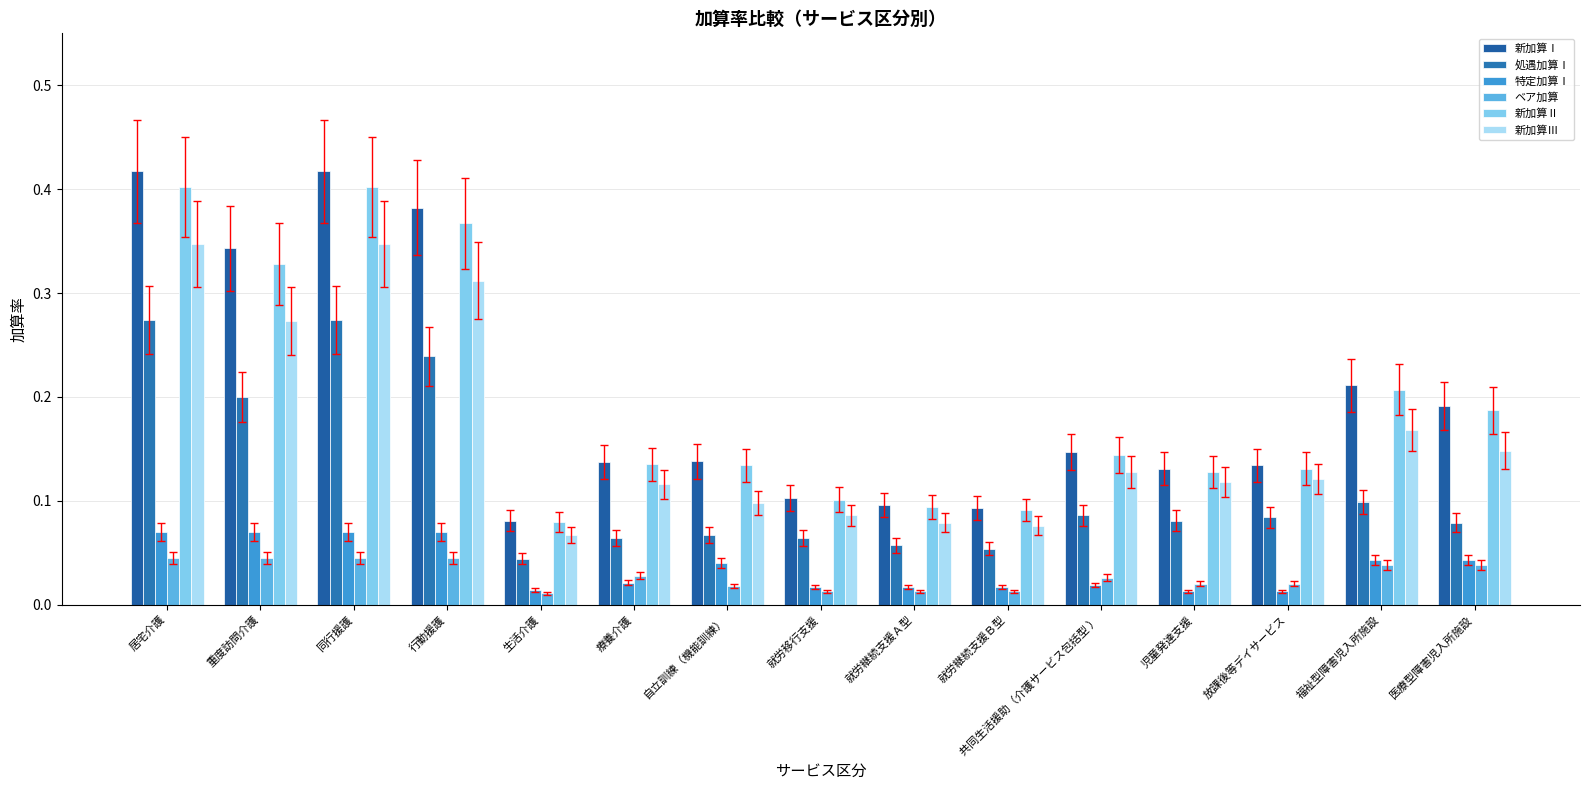

Count the 処遇加算Ⅰ values in the range 0 to 1.

15